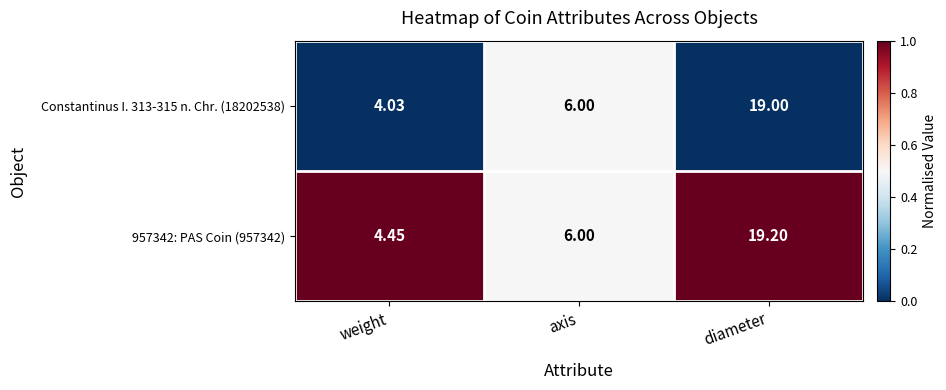

Rank the series at diameter from highest to lowest value.

957342: PAS Coin (957342), Constantinus I. 313-315 n. Chr. (18202538)